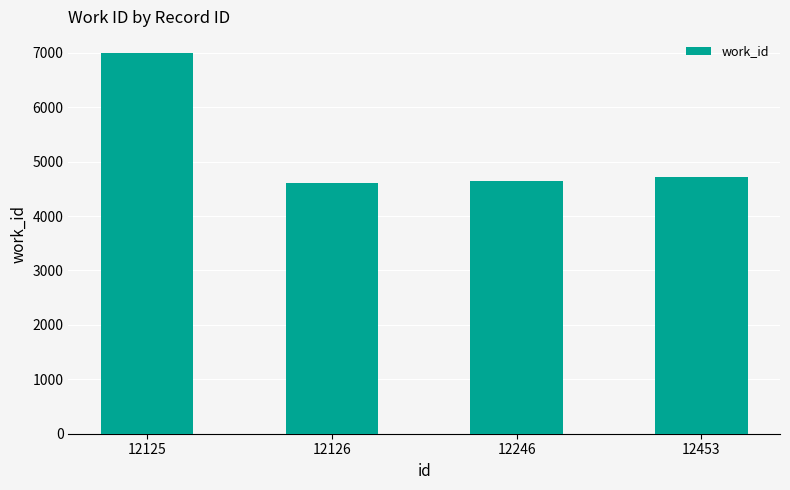

What is the greatest value displayed?

6993